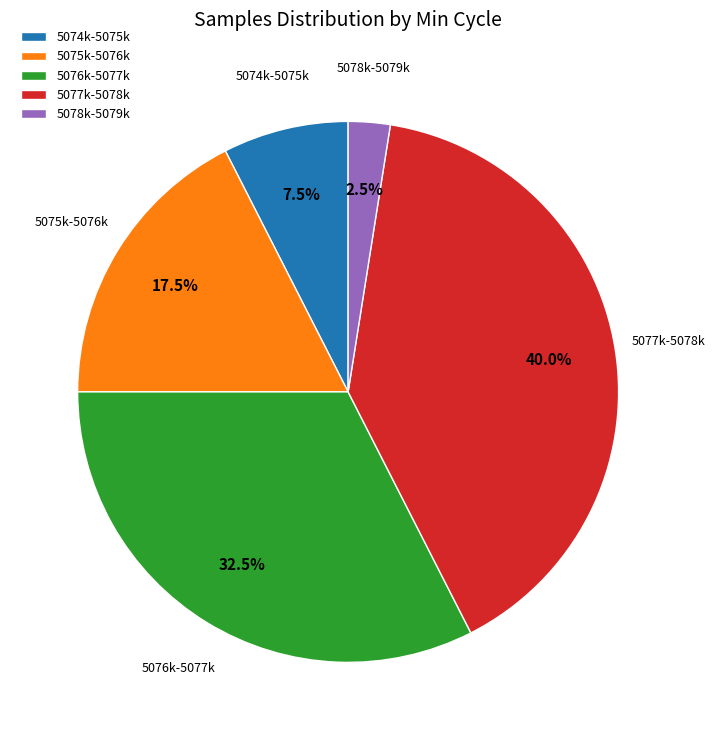

Count the number of slices in the pie.

5